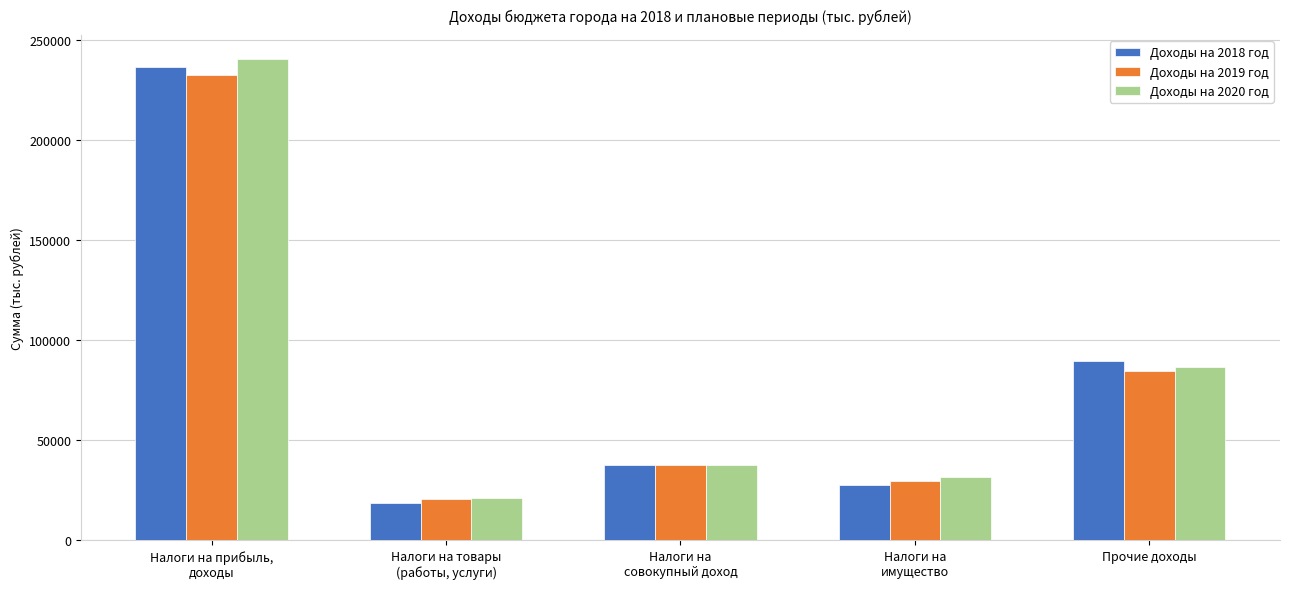

What is the lowest value of the Доходы на 2018 год series?

18565.7